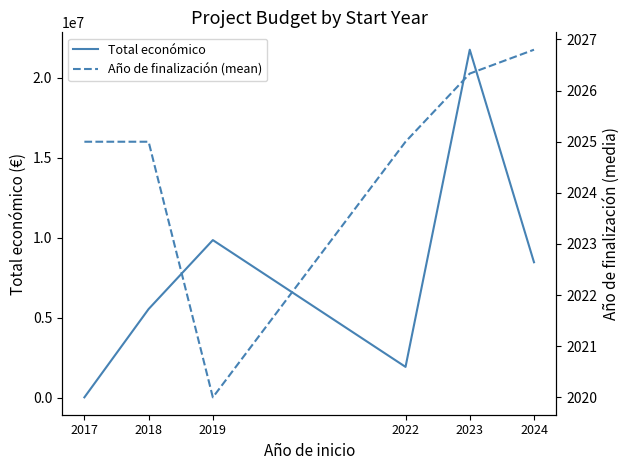

The value of Año de finalización (mean) at 2017 is 3071.4. True or false?

False